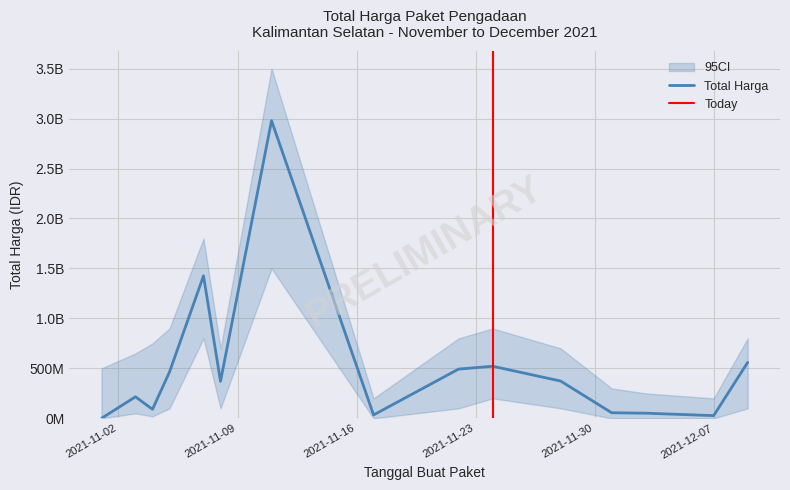

What is the difference between the second highest and second lowest values?

1398455900